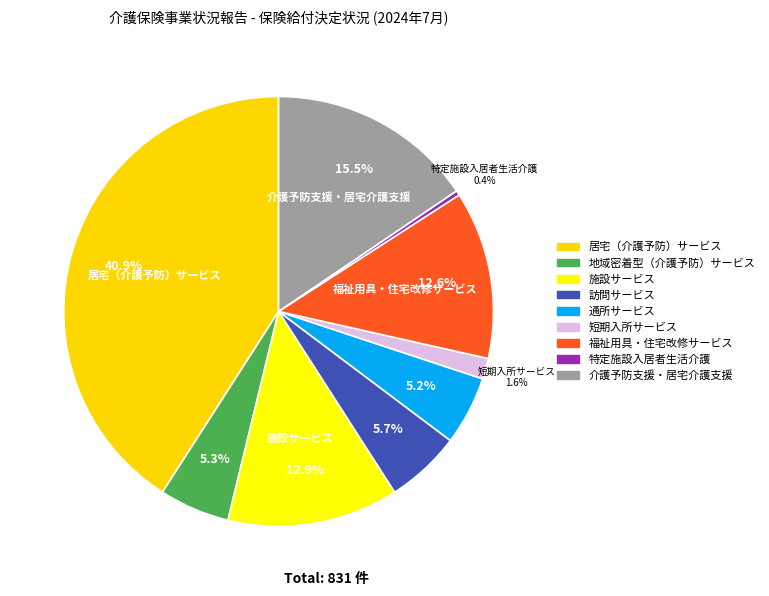

How many segments does this pie chart have?

9